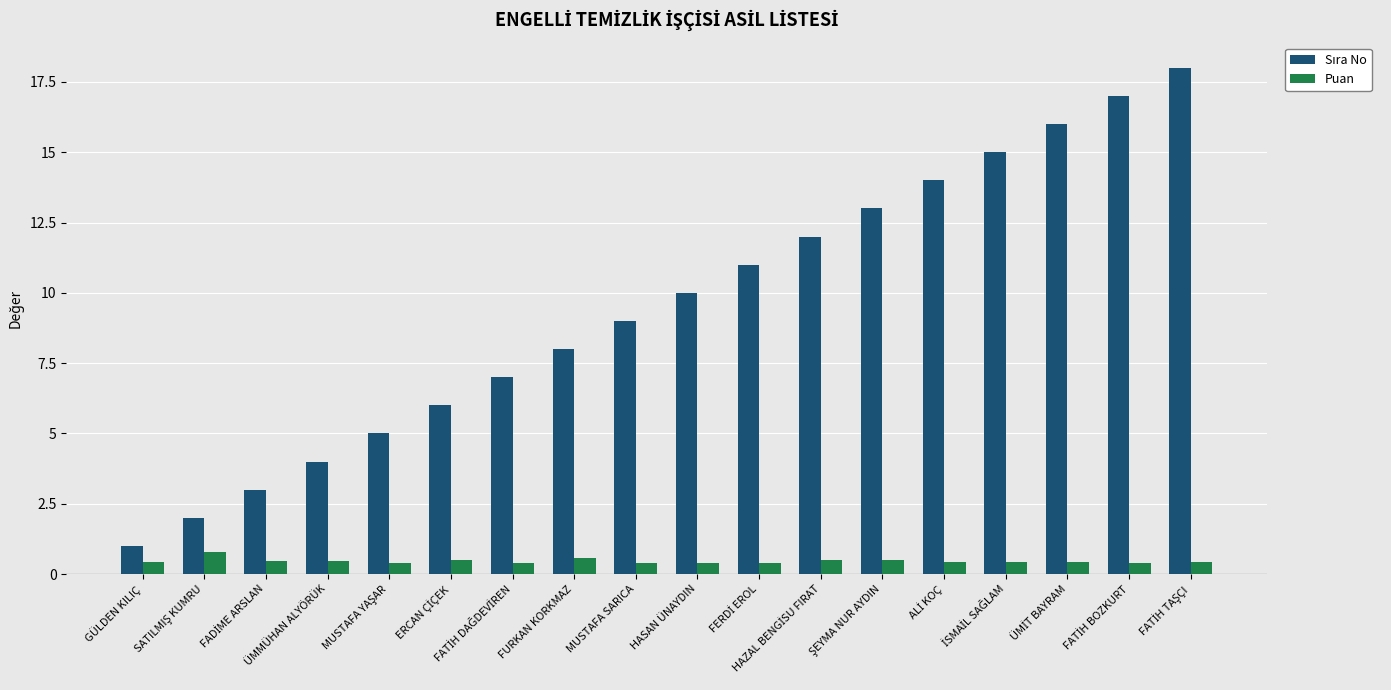

What is the minimum value shown in the chart?

0.4